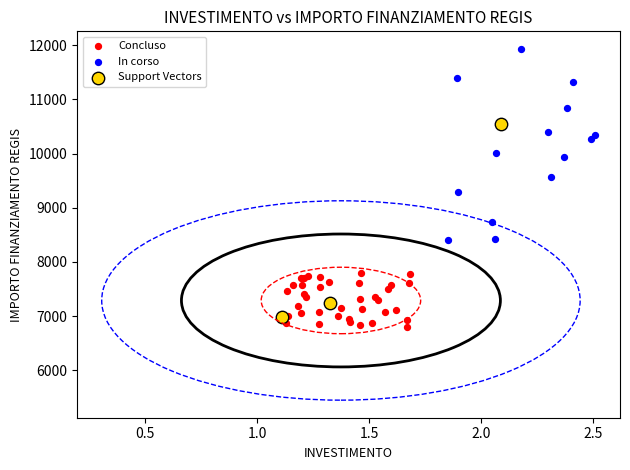

Which series contains the highest Y value?

In corso